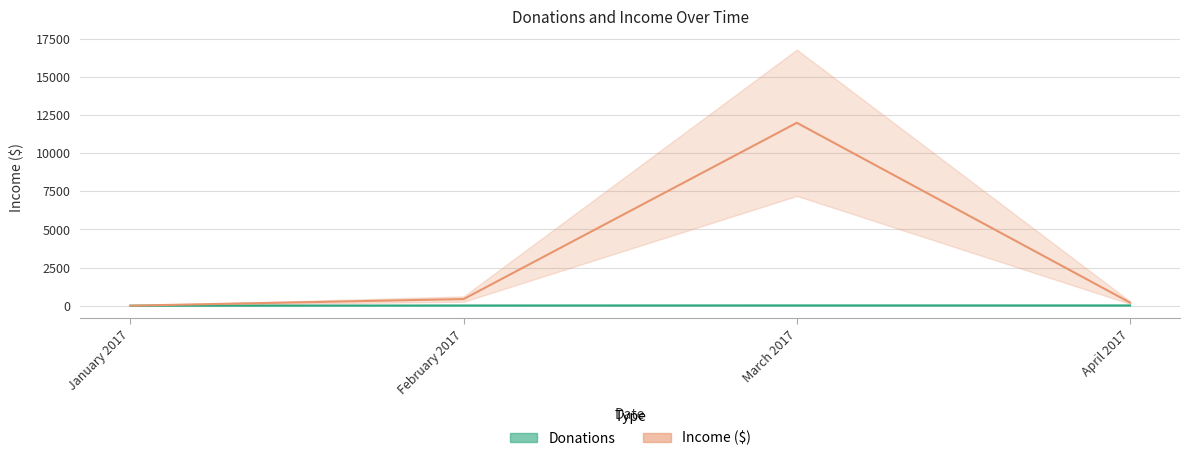

What is the label of the 3rd point from the right?

February 2017